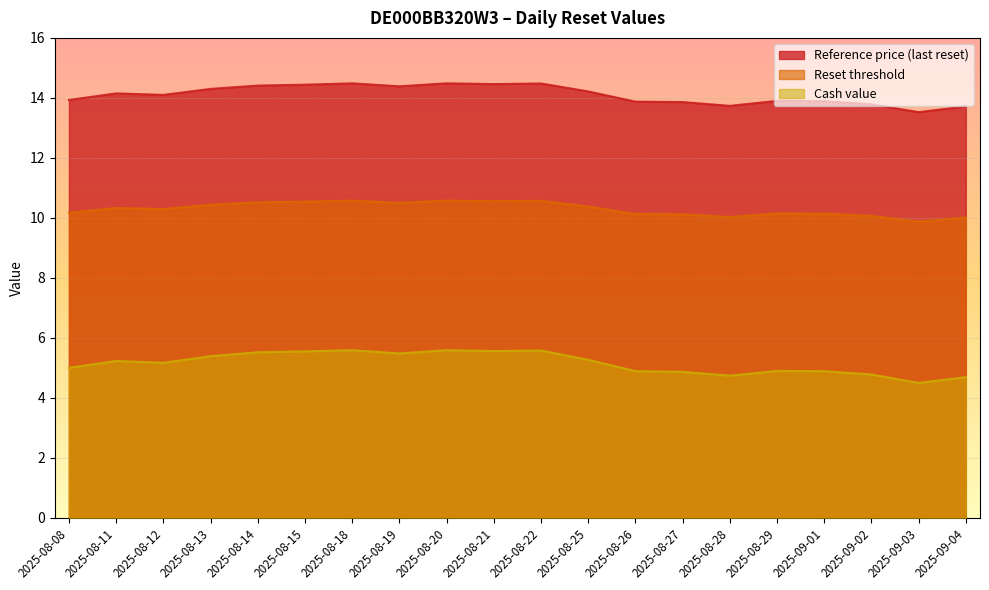

Reading left to right, what are all the values shown in this chart?

Reset threshold: 2025-08-08=10.2	2025-08-11=10.3	2025-08-12=10.3	2025-08-13=10.4	2025-08-14=10.5	2025-08-15=10.5	2025-08-18=10.6	2025-08-19=10.5	2025-08-20=10.6	2025-08-21=10.6	2025-08-22=10.6	2025-08-25=10.4	2025-08-26=10.1	2025-08-27=10.1	2025-08-28=10.0	2025-08-29=10.1	2025-09-01=10.1	2025-09-02=10.1	2025-09-03=9.9	2025-09-04=10.0
Reference price (last reset): 2025-08-08=13.9	2025-08-11=14.2	2025-08-12=14.1	2025-08-13=14.3	2025-08-14=14.4	2025-08-15=14.4	2025-08-18=14.5	2025-08-19=14.4	2025-08-20=14.5	2025-08-21=14.5	2025-08-22=14.5	2025-08-25=14.2	2025-08-26=13.9	2025-08-27=13.9	2025-08-28=13.7	2025-08-29=13.9	2025-09-01=13.9	2025-09-02=13.8	2025-09-03=13.5	2025-09-04=13.7
Cash value: 2025-08-08=5.0	2025-08-11=5.2	2025-08-12=5.2	2025-08-13=5.4	2025-08-14=5.5	2025-08-15=5.5	2025-08-18=5.6	2025-08-19=5.5	2025-08-20=5.6	2025-08-21=5.6	2025-08-22=5.6	2025-08-25=5.3	2025-08-26=4.9	2025-08-27=4.9	2025-08-28=4.7	2025-08-29=4.9	2025-09-01=4.9	2025-09-02=4.8	2025-09-03=4.5	2025-09-04=4.7